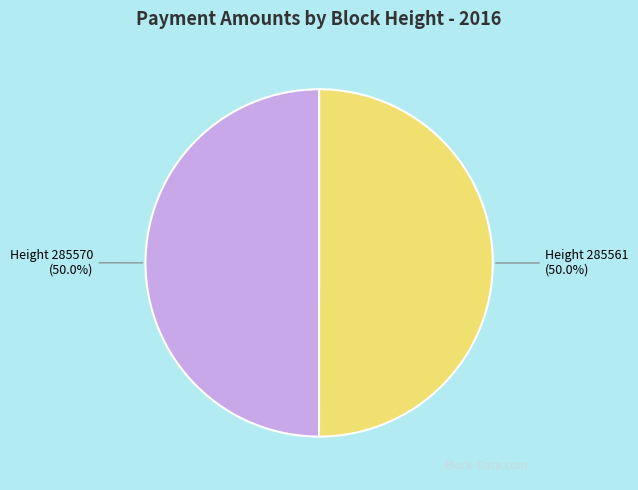

What is the ratio of the value at Height 285561 (50.0%) to the value at Height 285570 (50.0%)?

1.0